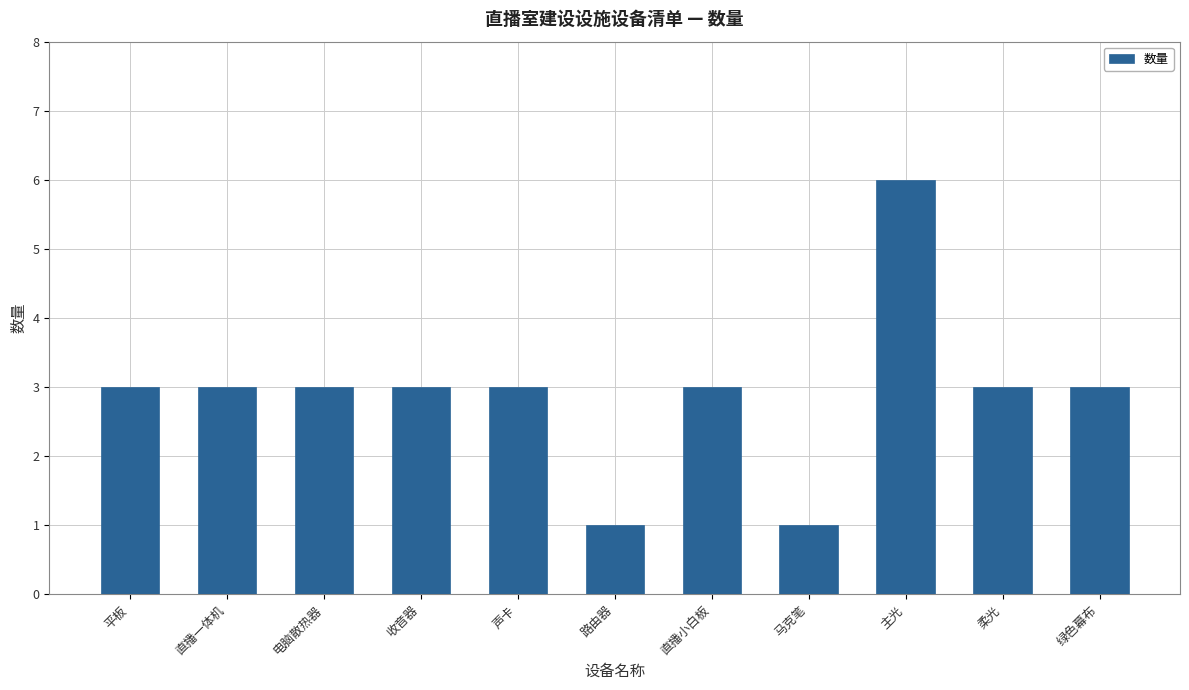

What is the label of the 11th bar from the left?

绿色幕布